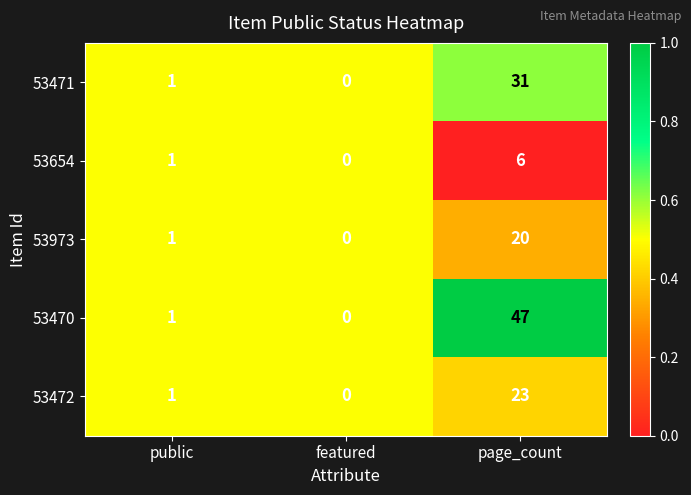

Which series changed the most between featured and page_count?

53470